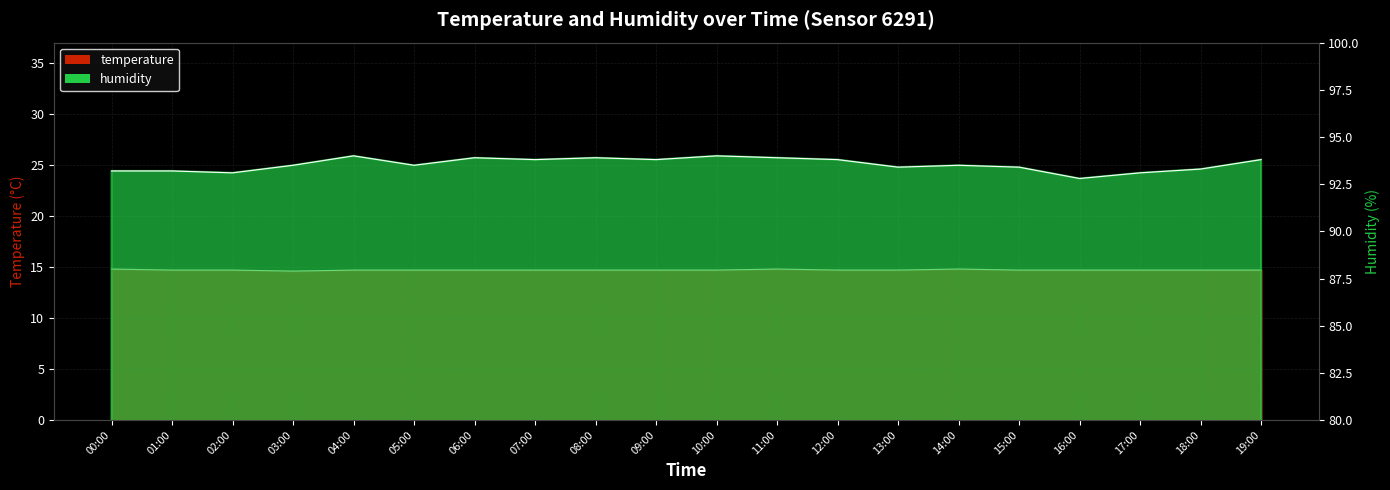

The temperature series shows 4.5 at 04:00. True or false?

False